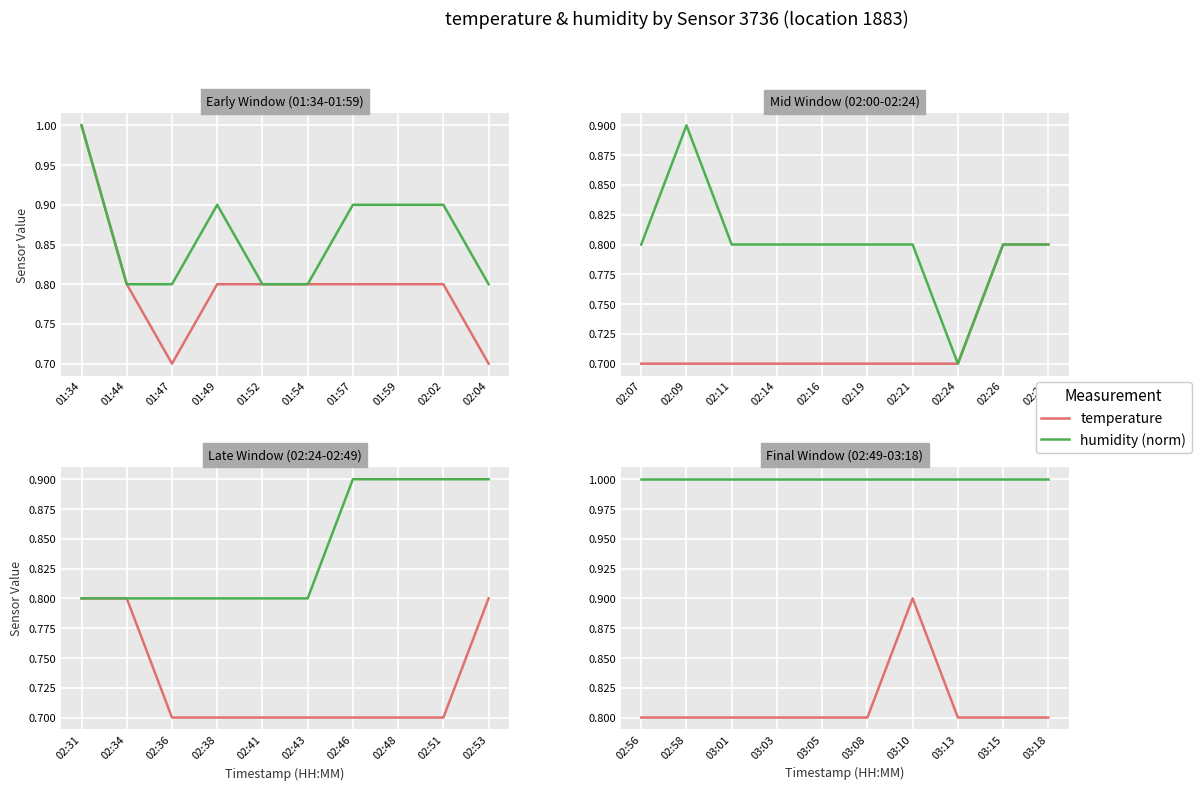

What is the value of the humidity (norm) point at the 8th from the left?

1.0